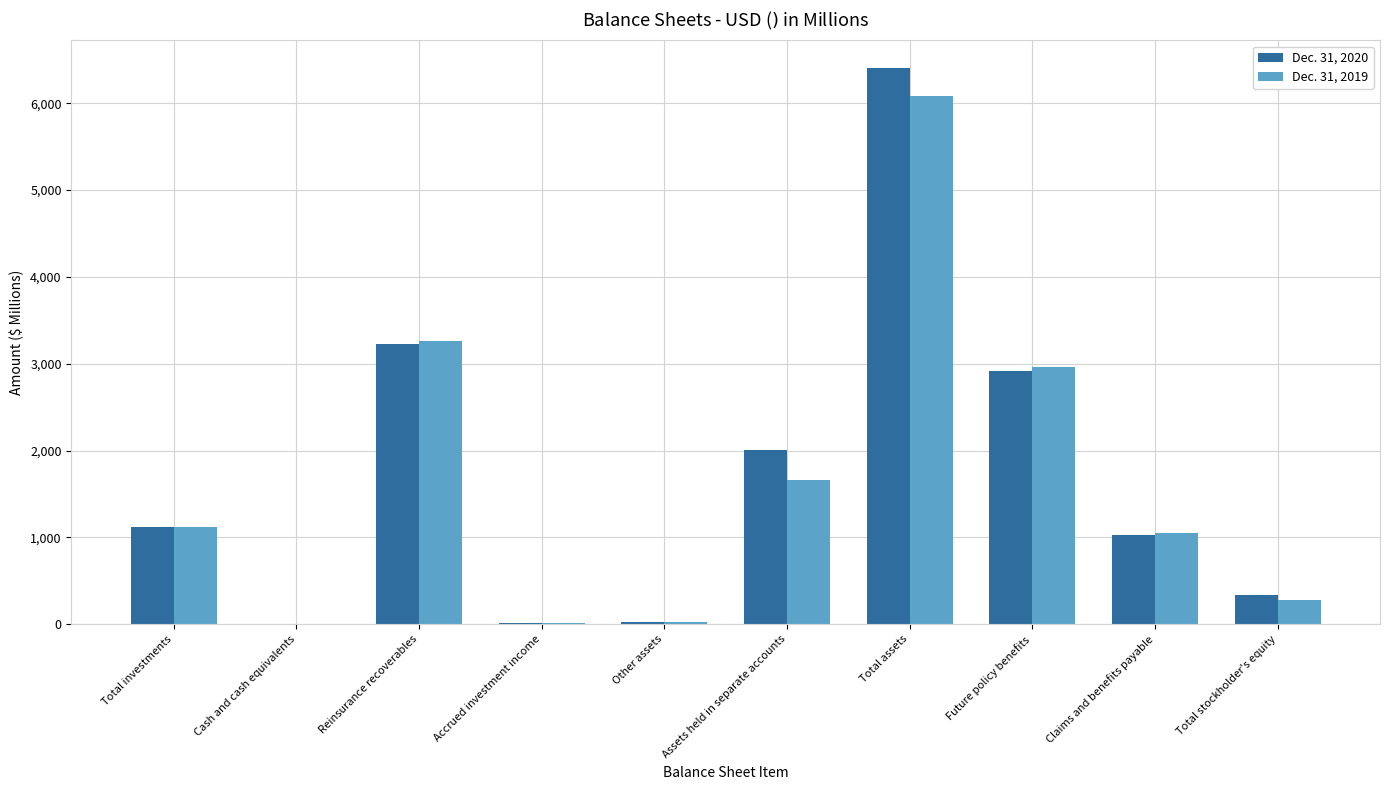

The Dec. 31, 2019 series shows 1054.5 at Claims and benefits payable. True or false?

True